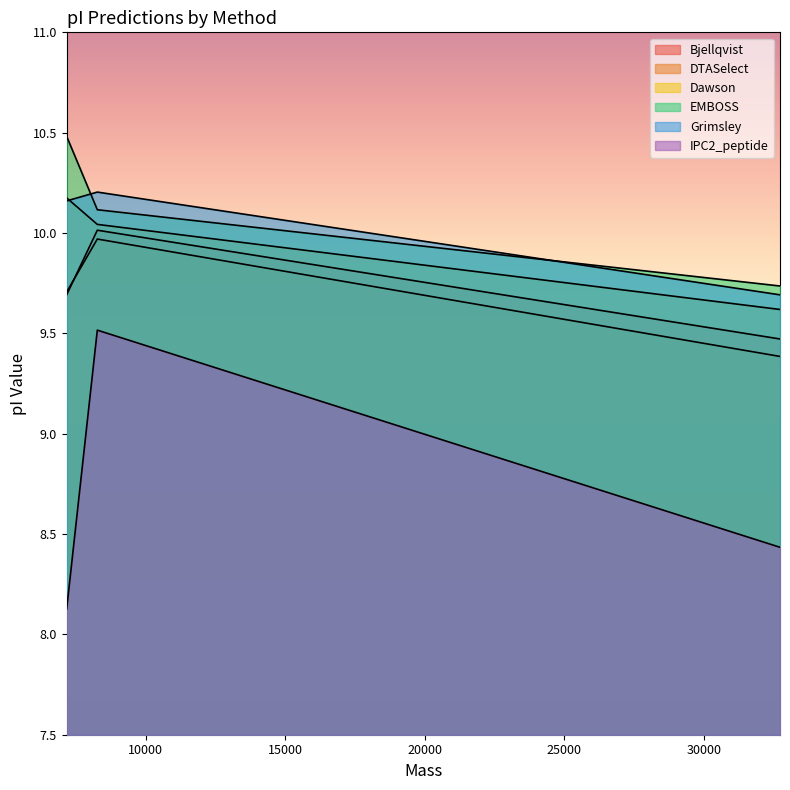

How many values in the EMBOSS series are below 10?

1